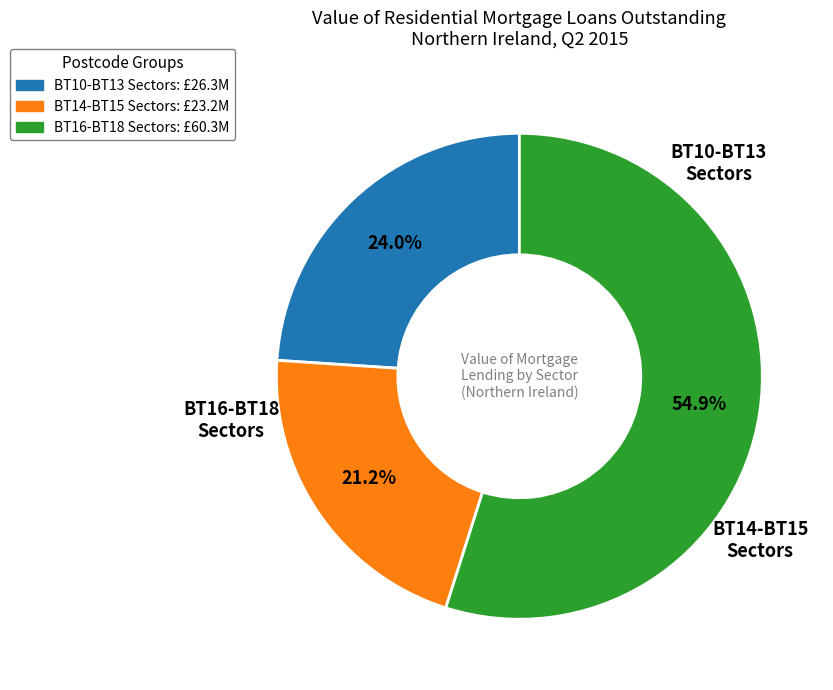

Is there any slice that represents more than half of the pie?

Yes